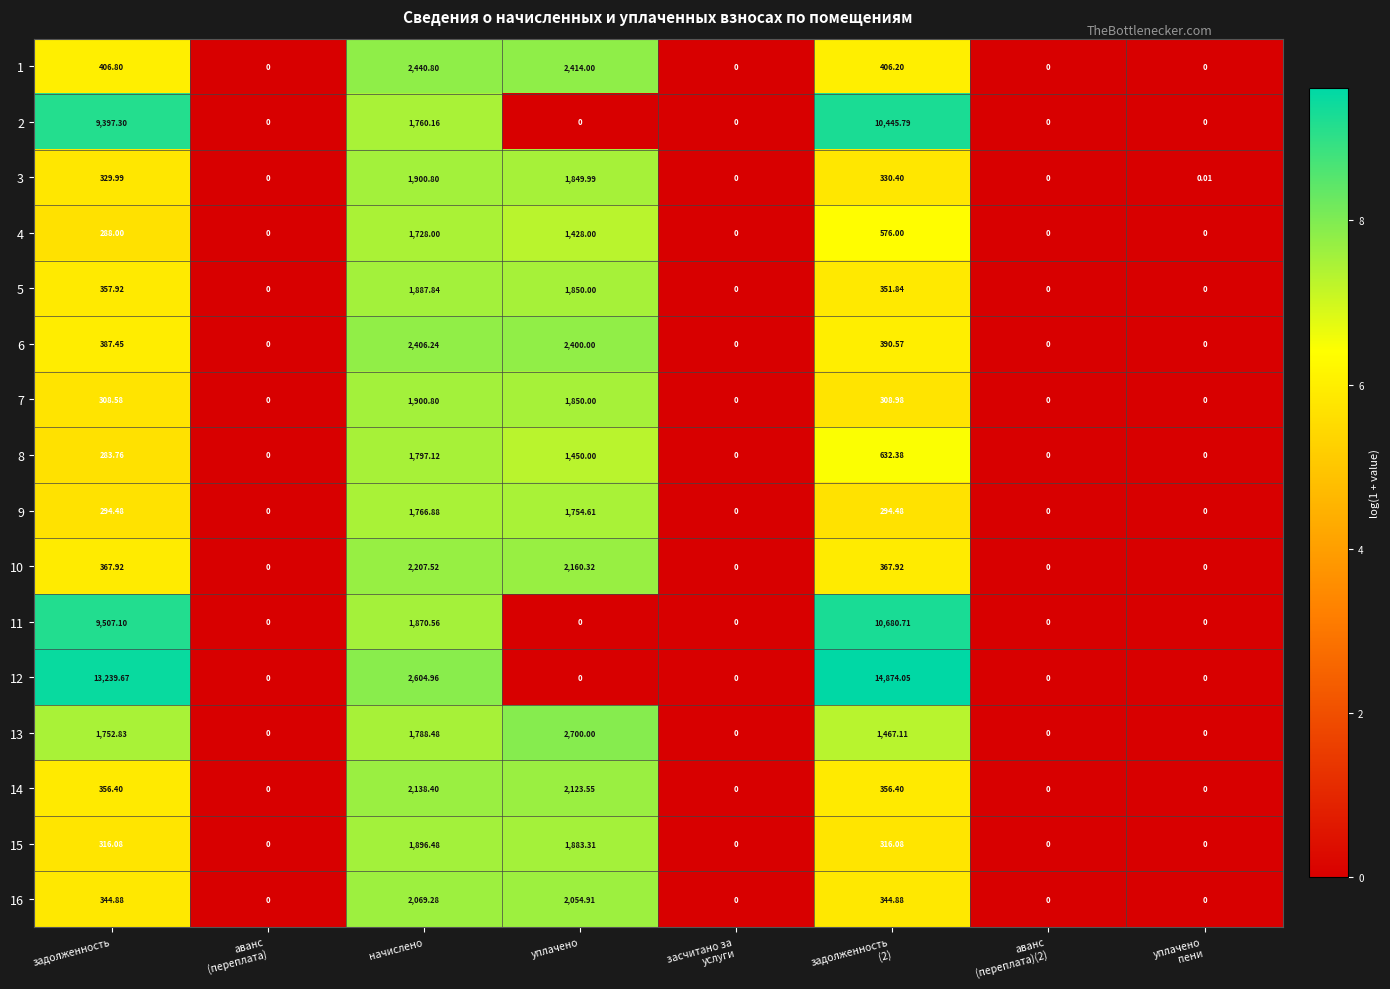

At which label does 10 first exceed 367?

задолженность